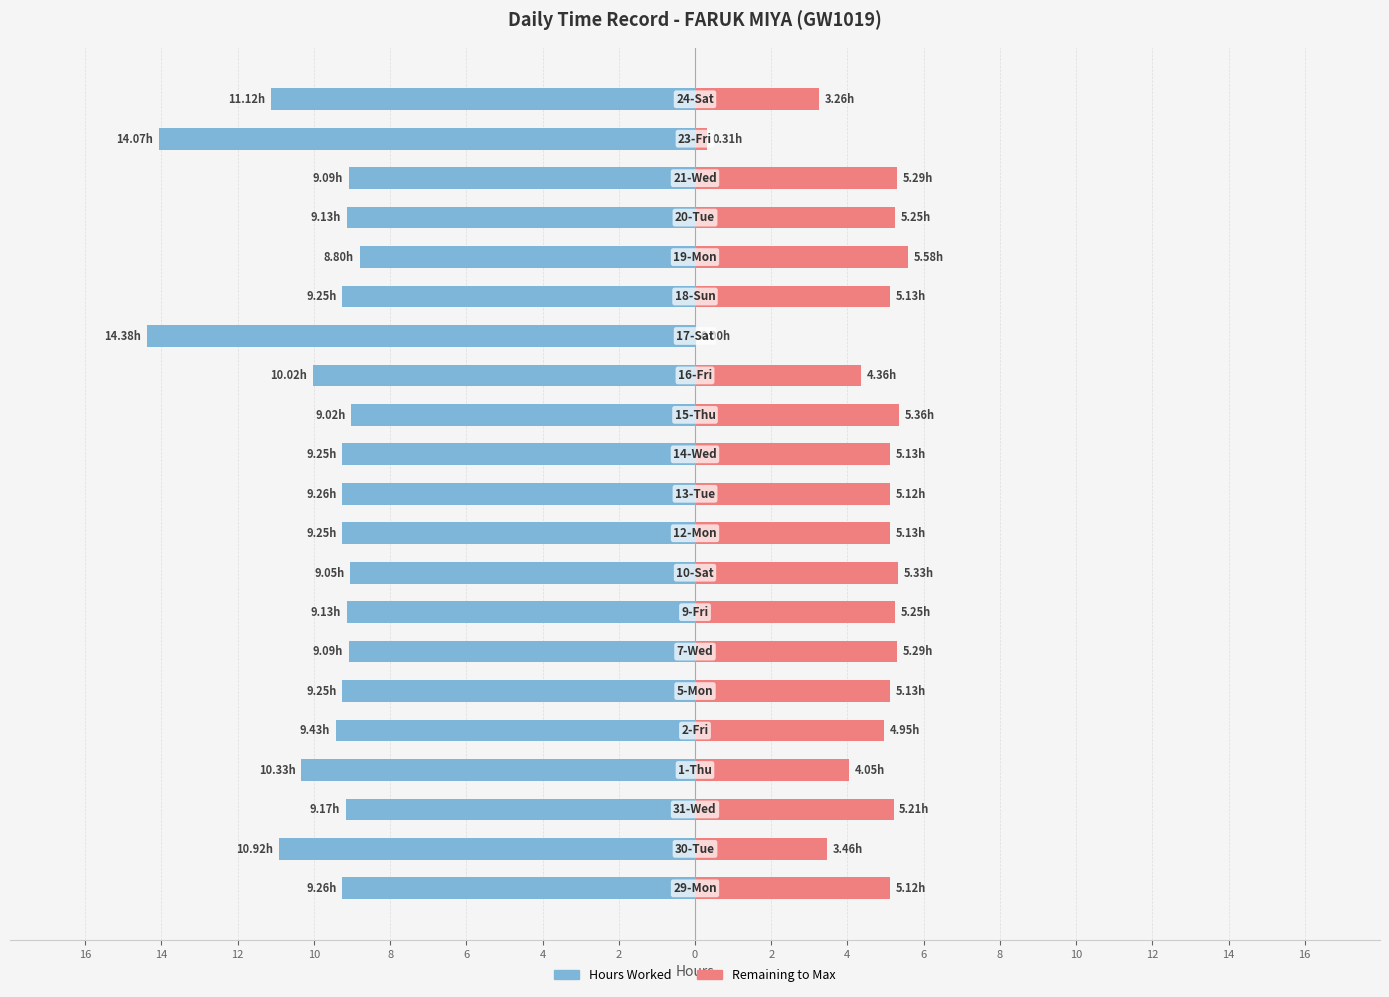

List the series in order of their overall mean, highest first.

Hours Worked, Remaining to Max